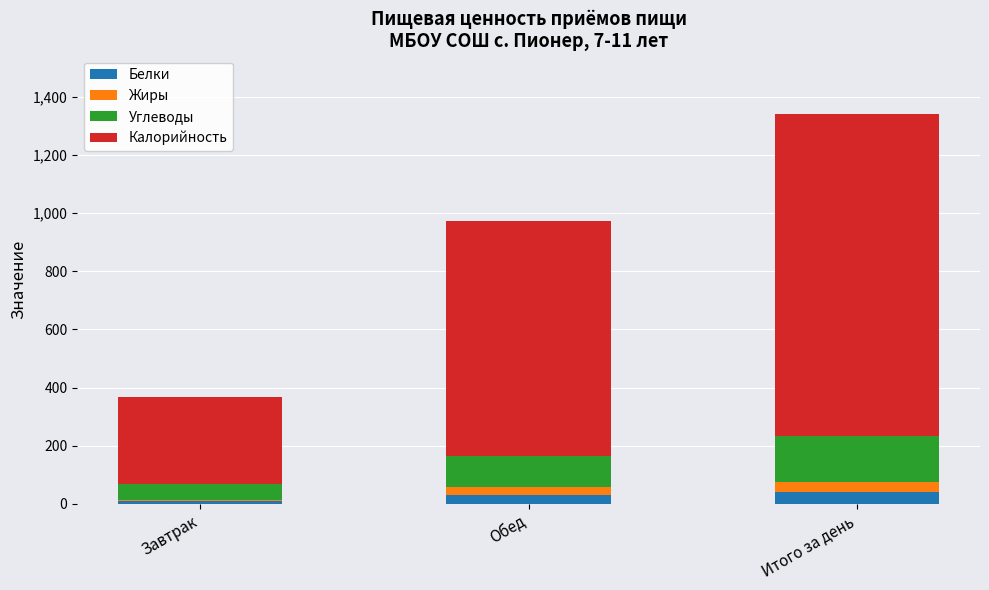

Reading left to right, what are the values for Белки?

Завтрак=8.6	Обед=30.7	Итого за день=39.3